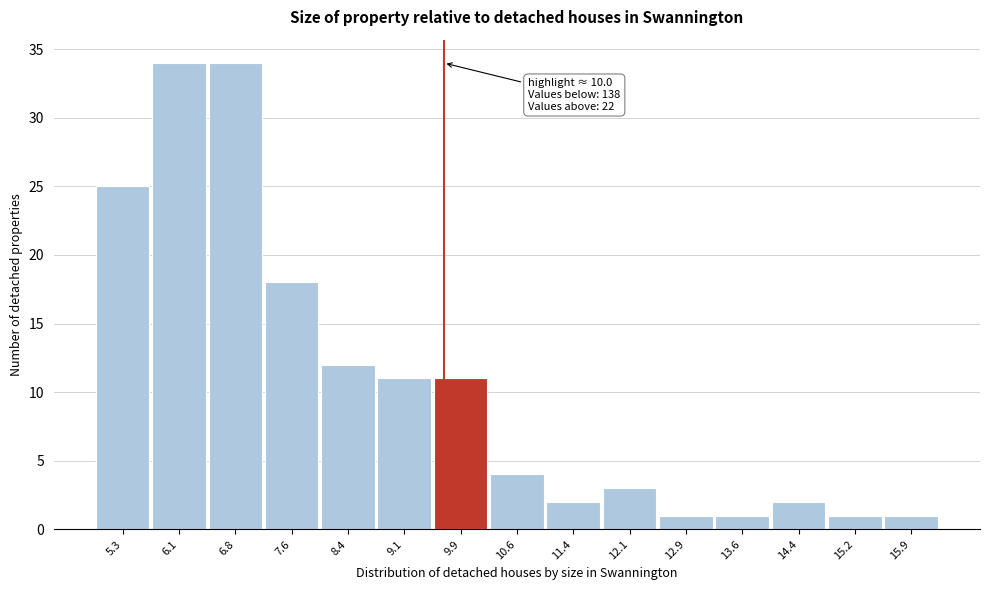

Reading left to right, extract all data points from this chart.

5.3=25	6.1=34	6.8=34	7.6=18	8.4=12	9.1=11	9.9=11	10.6=4	11.4=2	12.1=3	12.9=1	13.6=1	14.4=2	15.2=1	15.9=1